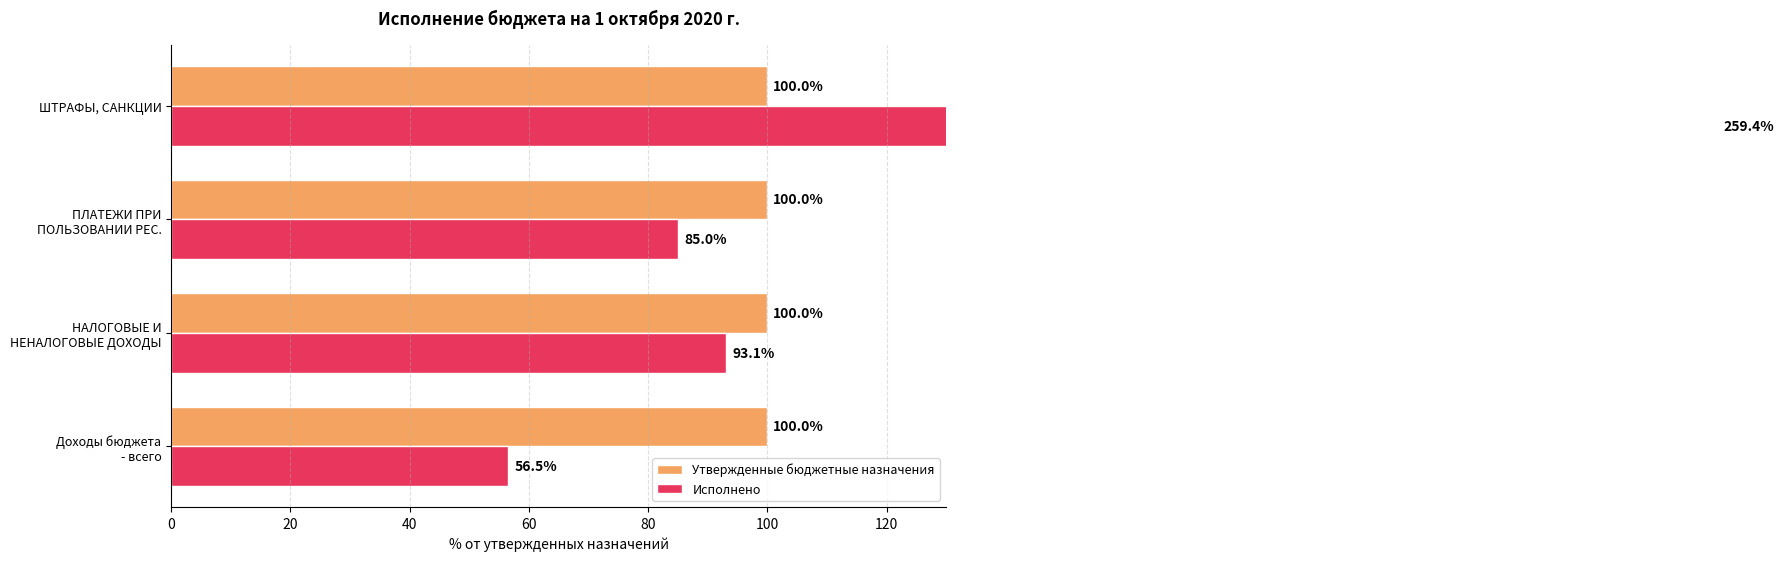

The Утвержденные бюджетные назначения series shows 0.5 at 0. True or false?

False